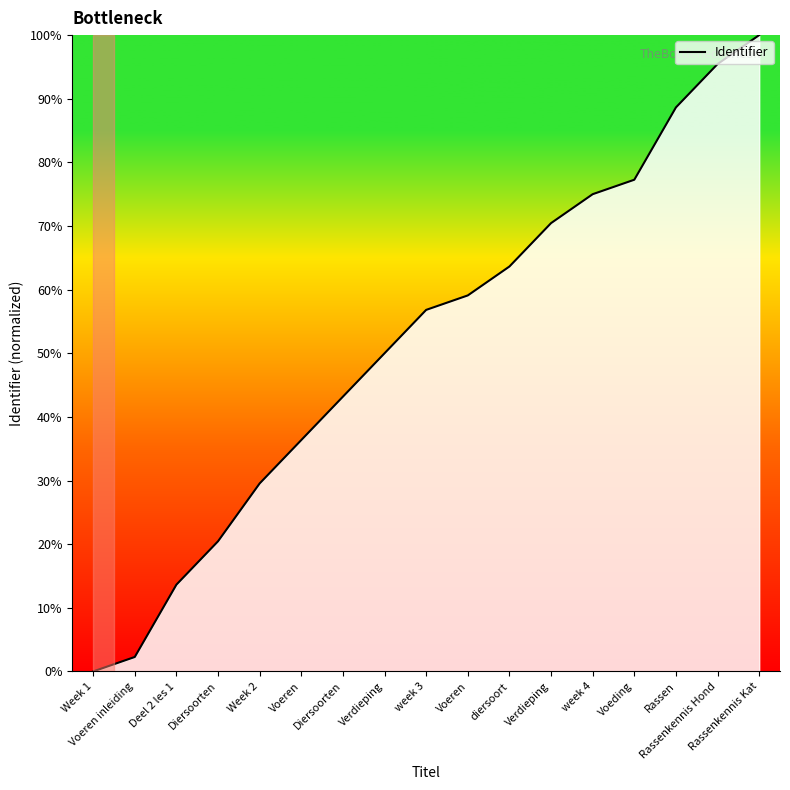

List the labels in order of value, largest first.

Rassenkennis Kat, Rassenkennis Hond, Rassen, Voeding, week 4, Verdieping, diersoort, Voeren, week 3, Verdieping, Diersoorten, Voeren, Week 2, Diersoorten, Deel 2 les 1, Voeren inleiding, Week 1